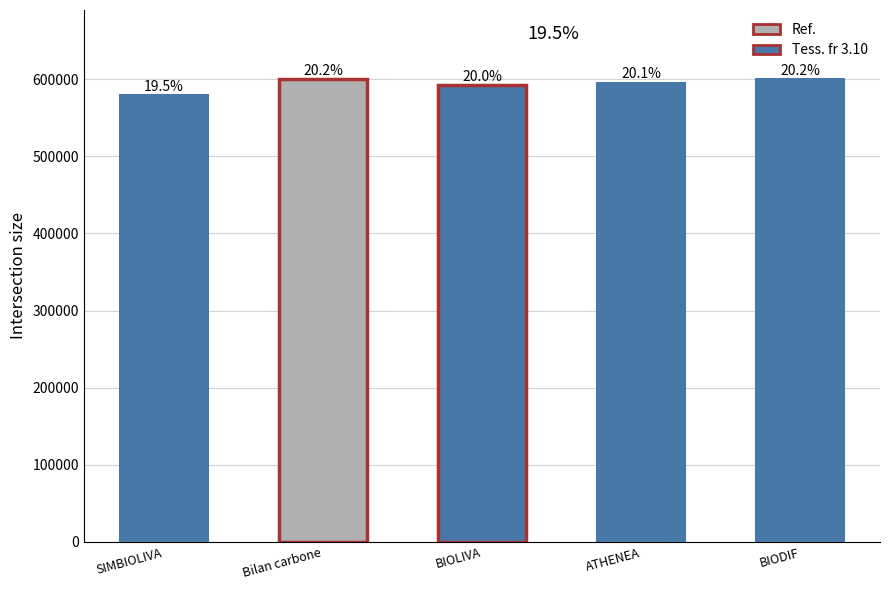

Where does the data first go above 595436?

Bilan carbone